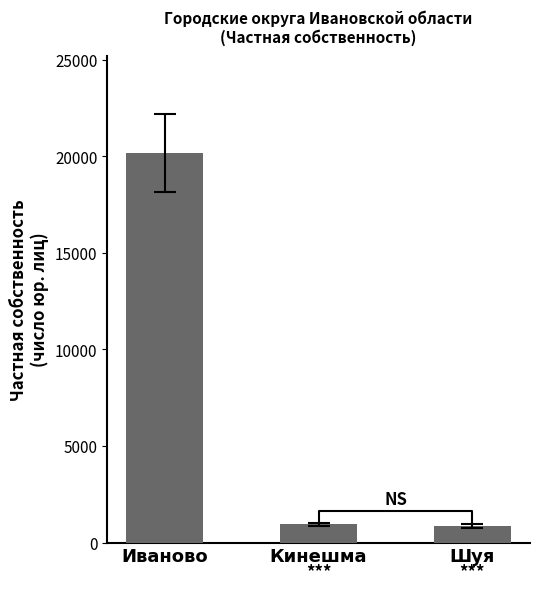

Which category has the highest value across all series?

Иваново